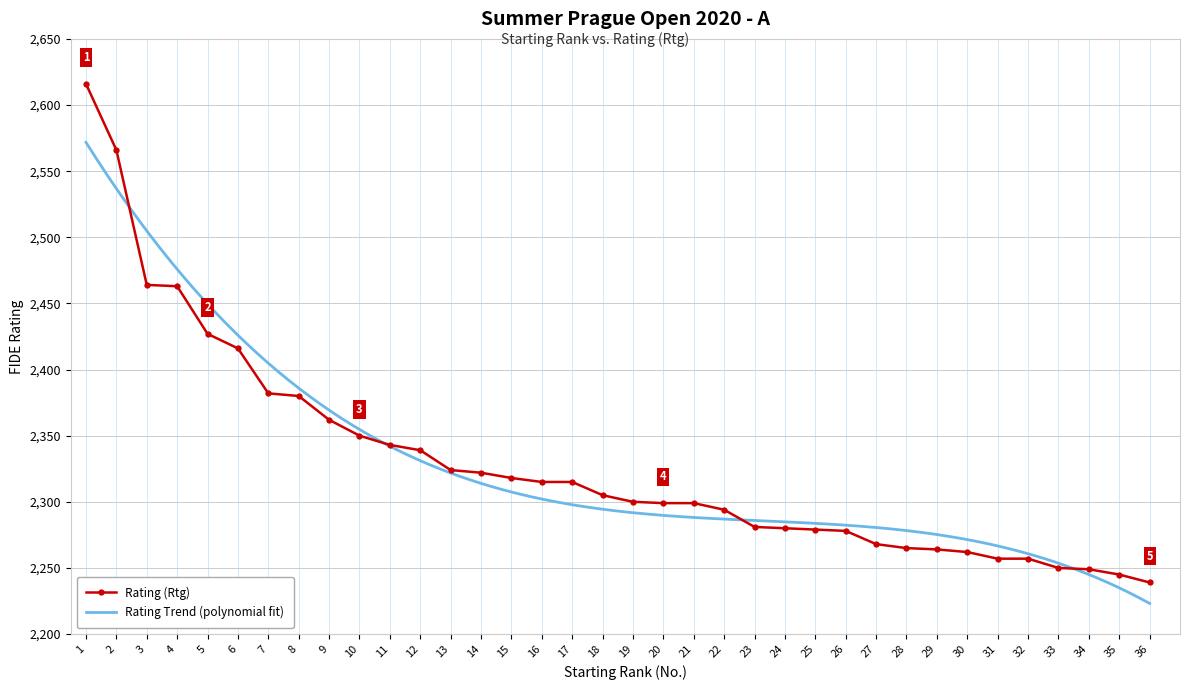

What is the difference between the maximum and minimum values?

377